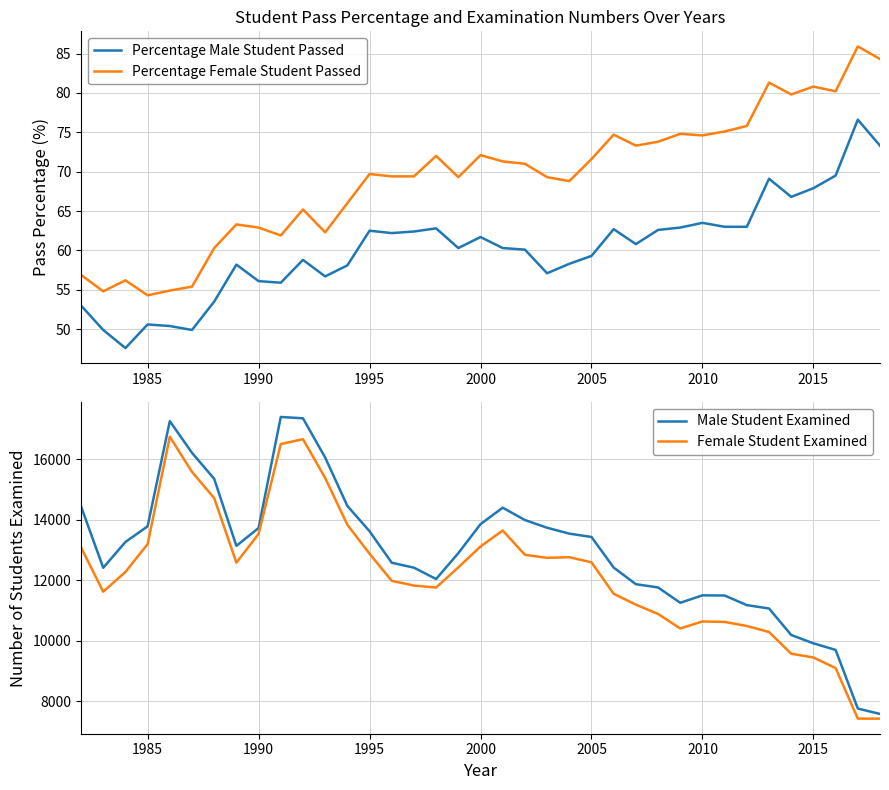

True or false: Male Student Examined and Female Student Examined intersect in this chart.

False